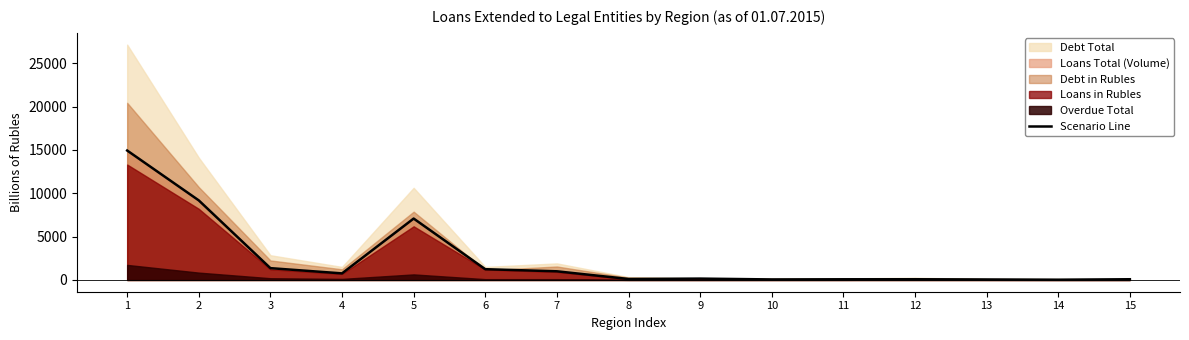

What is the difference between the values at 12 and 7?

916.5